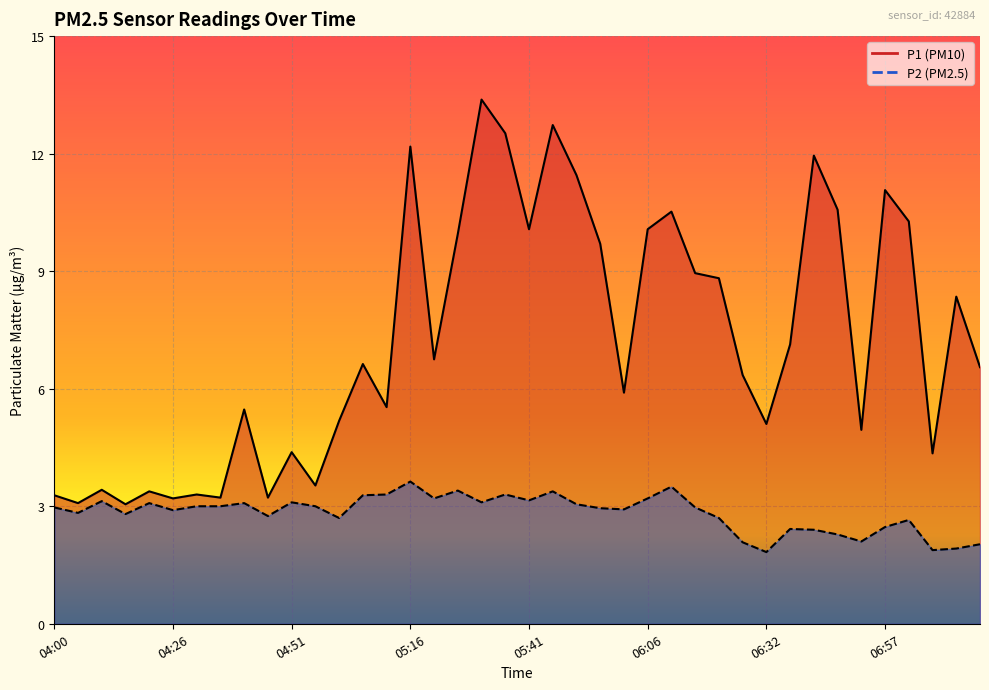

Does the chart display data point markers on the line(s)?

No